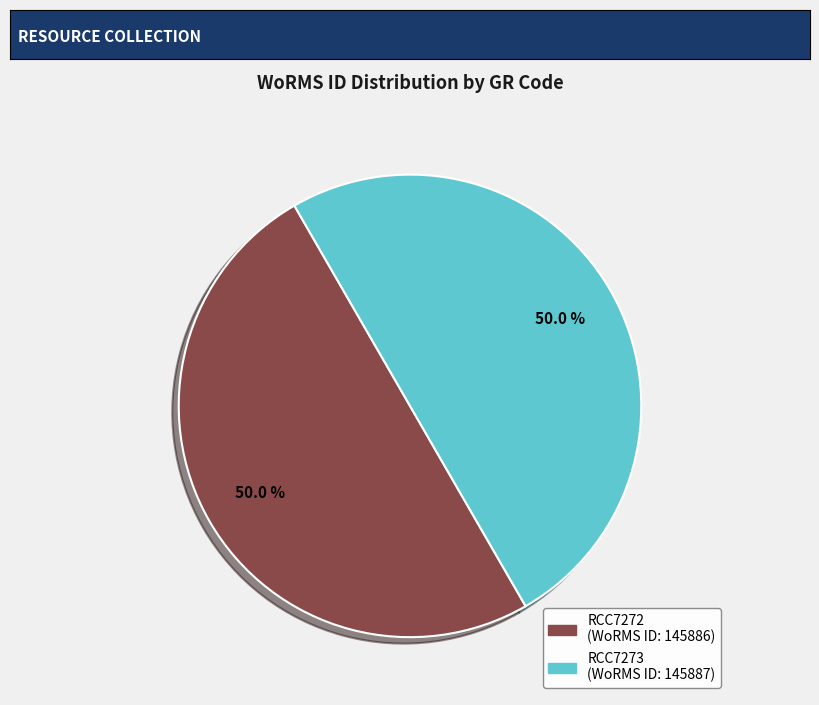

To the nearest percent, what percentage of the pie is RCC7273?

50%